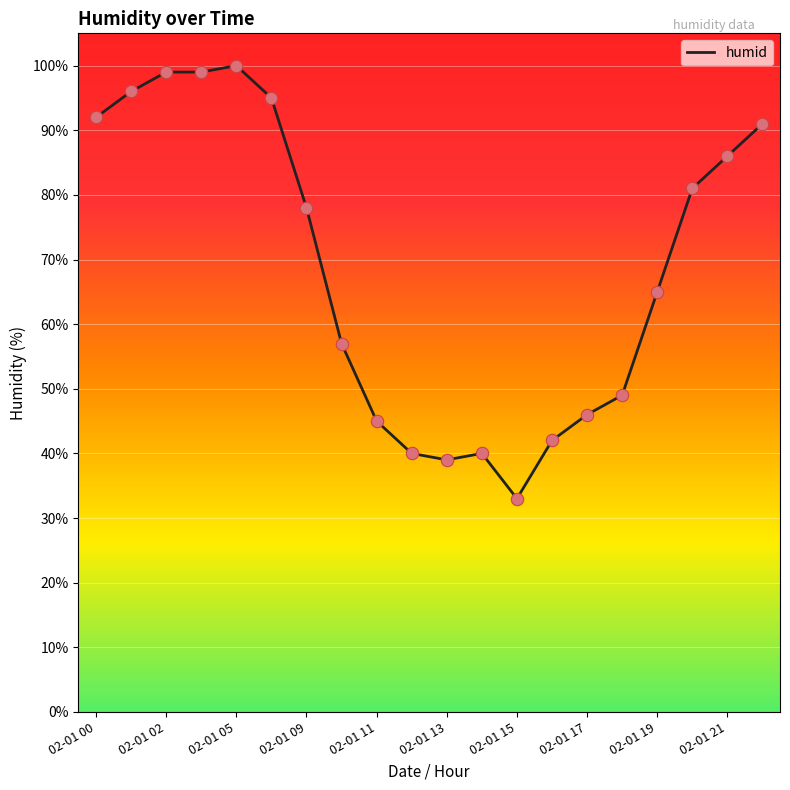

What is the greatest value displayed?

100